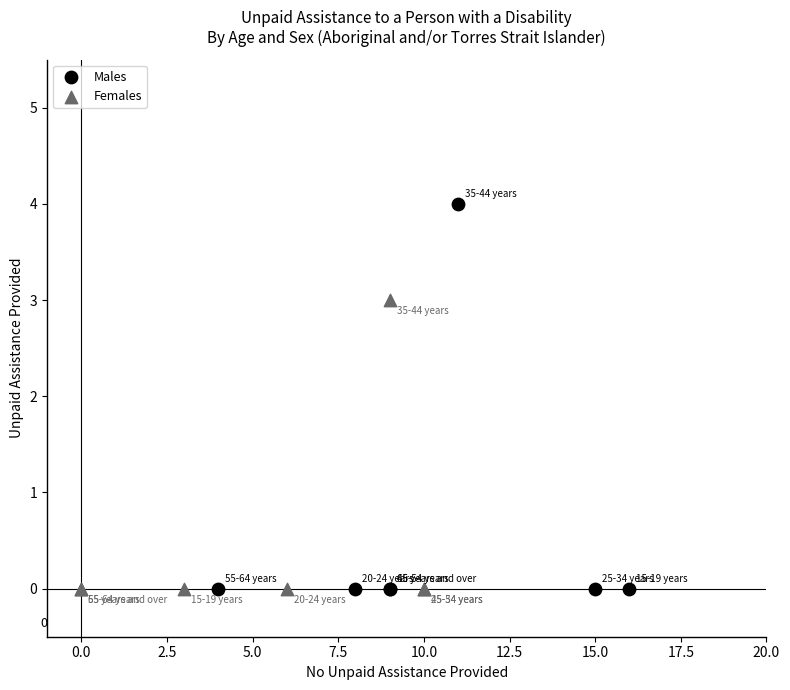

Which series reaches the maximum Y coordinate?

Males